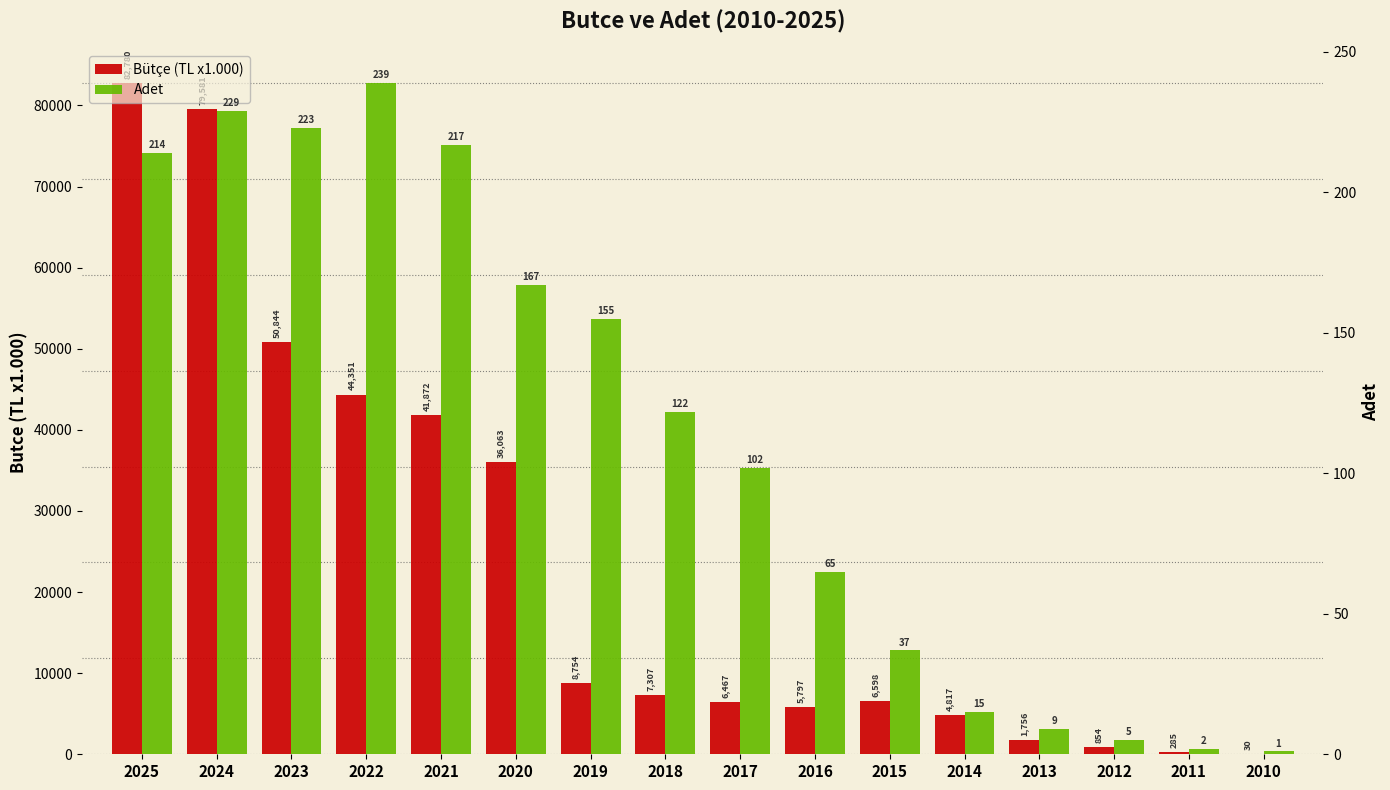

Which series changed the most between 2017 and 2013?

Bütçe (TL x1.000)